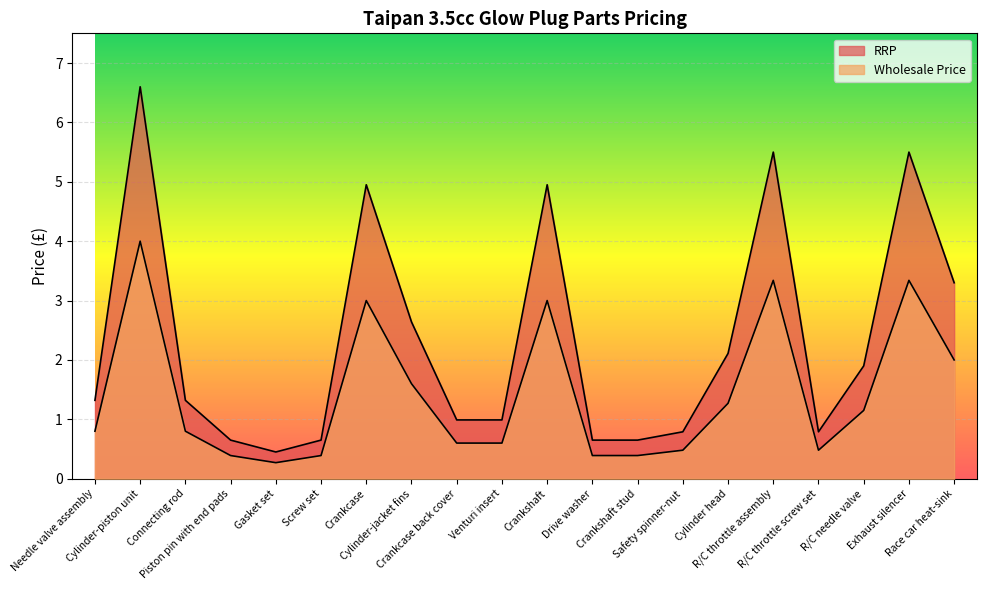

Which series has the largest total across all categories?

RRP